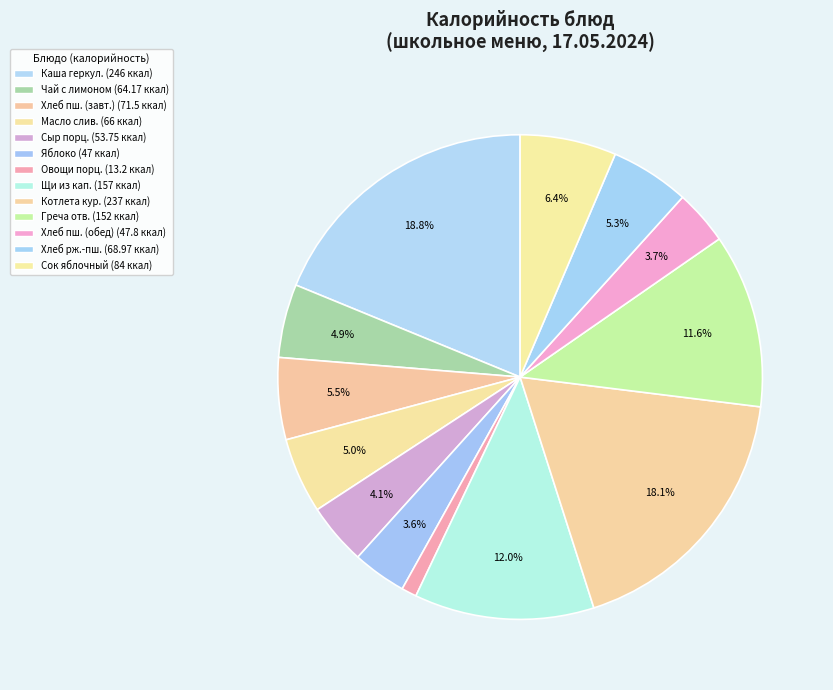

To the nearest percent, what is the average slice percentage?

8%